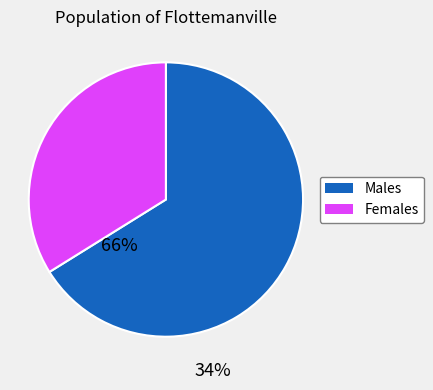

Count the number of slices in the pie.

2